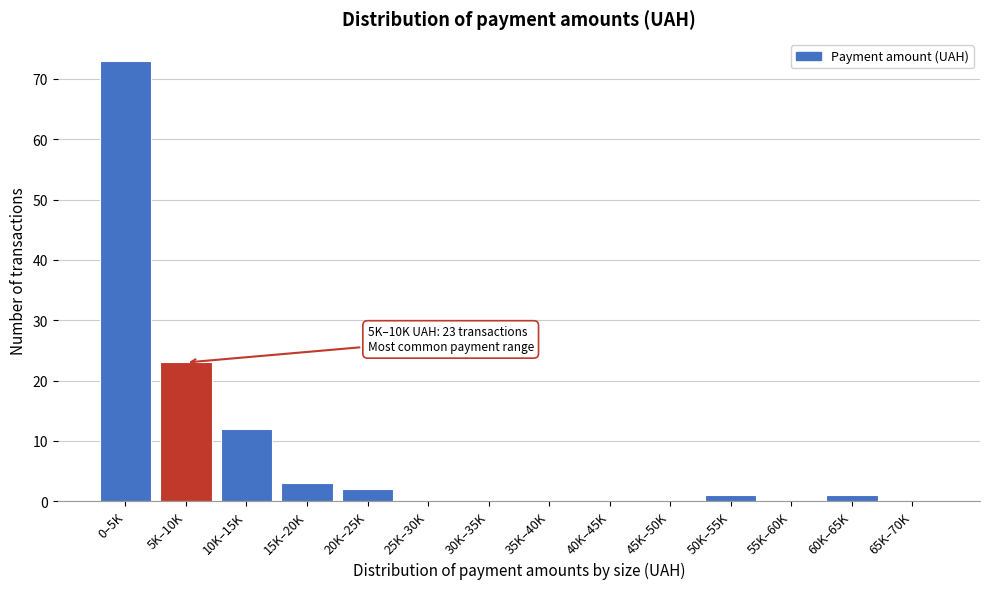

Reading left to right, transcribe all the data shown in this chart.

0–5K=73	5K–10K=23	10K–15K=12	15K–20K=3	20K–25K=2	25K–30K=0	30K–35K=0	35K–40K=0	40K–45K=0	45K–50K=0	50K–55K=1	55K–60K=0	60K–65K=1	65K–70K=0